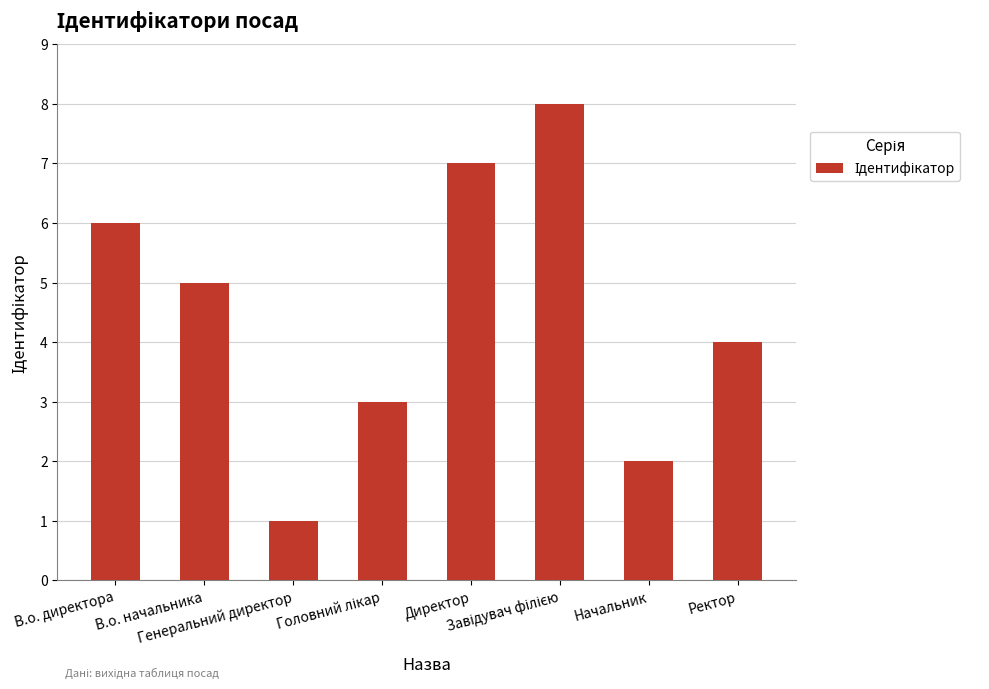

What is the label of the 7th bar from the left?

Начальник